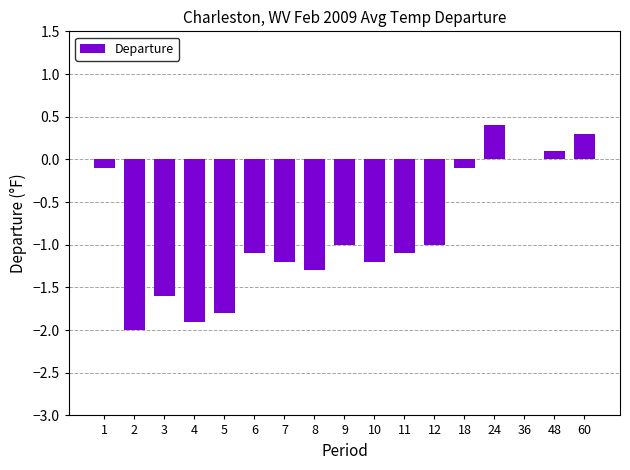

Between 2 and 11, which is larger?

11